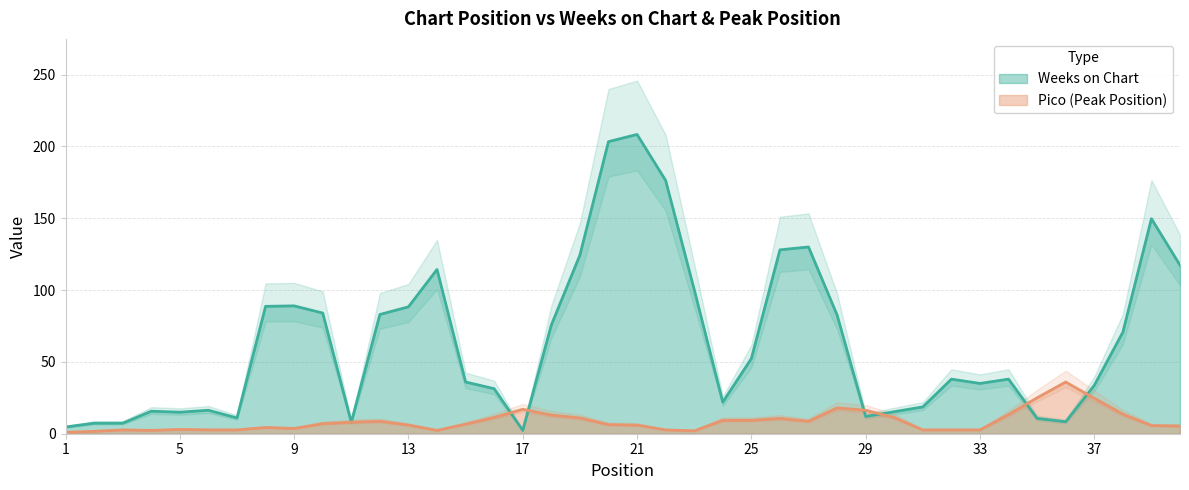

How many intersections are there between Weeks on Chart and Pico?

10